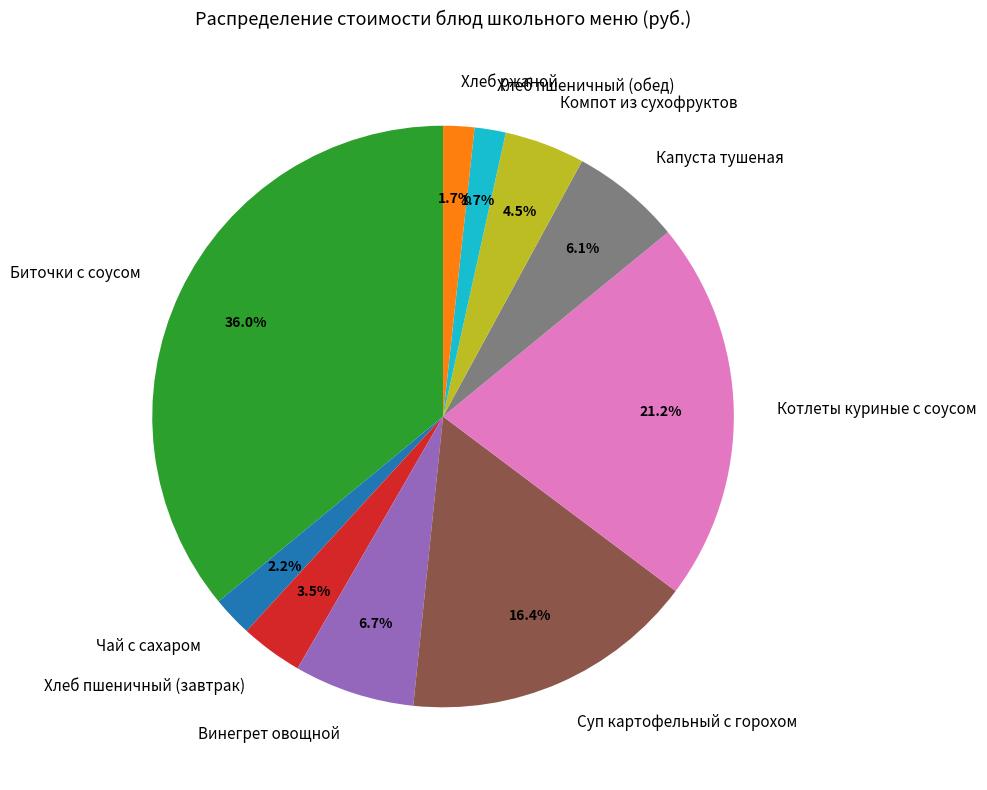

What portion of the pie excludes Чай с сахаром?

97.8%